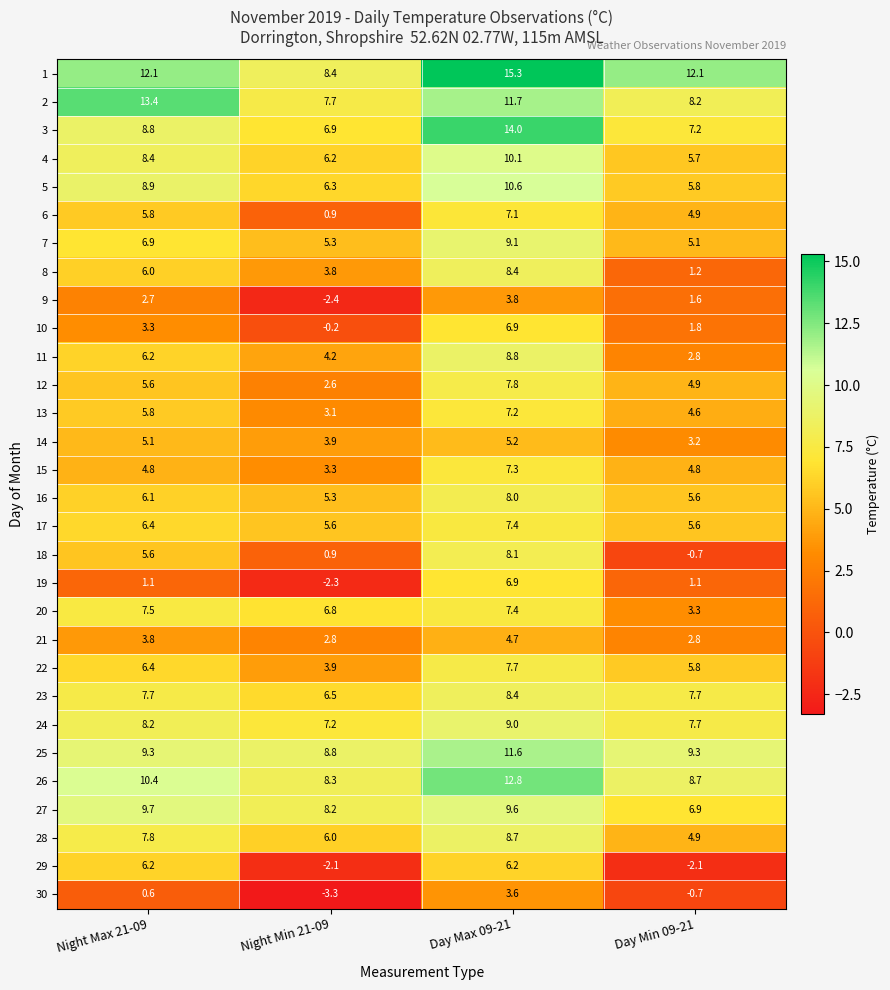

What is the minimum value shown in the chart?

-3.3